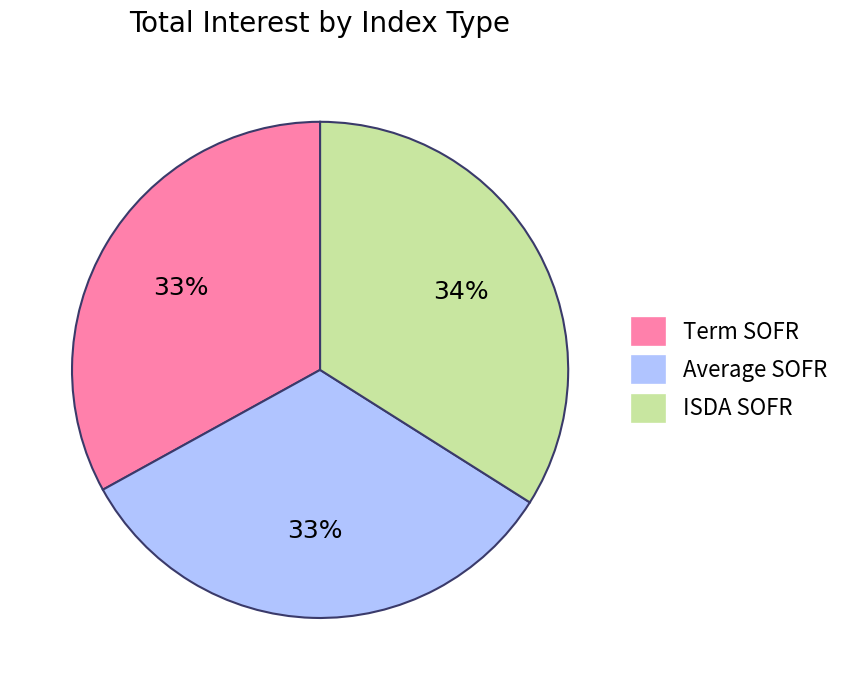

Do ISDA SOFR and Term SOFR together represent more than half of the pie?

Yes